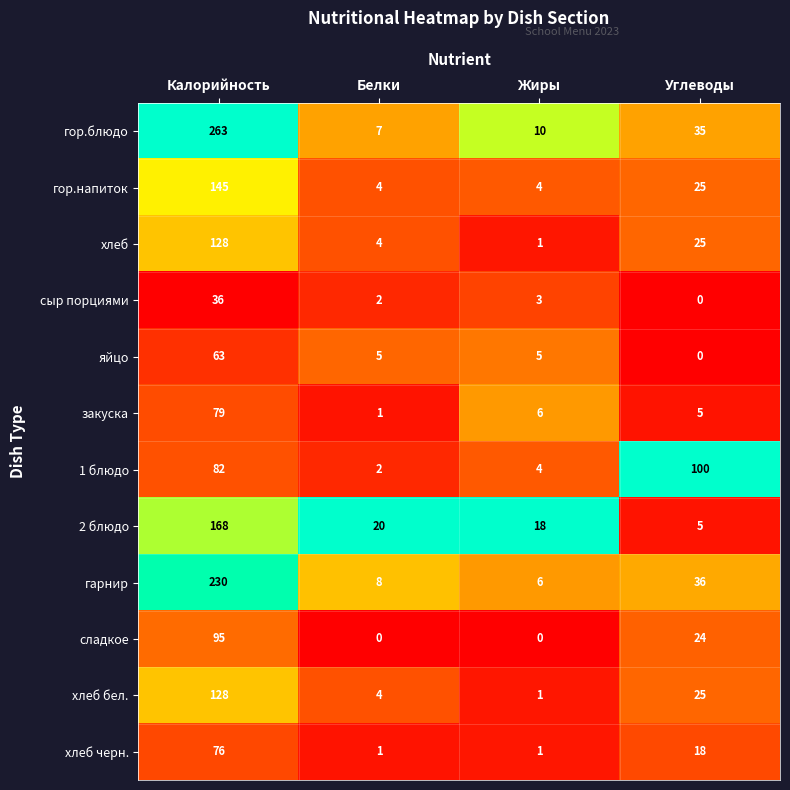

Which series has the largest total across all categories?

гор.блюдо